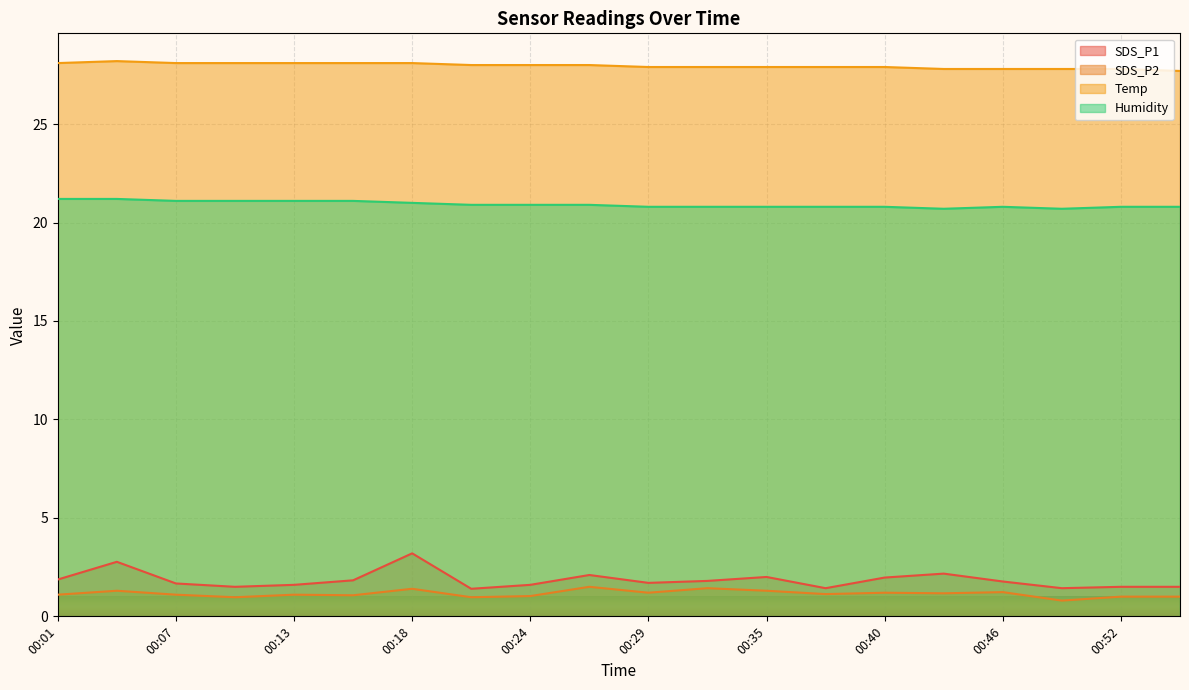

List the series in order of their peak value, highest first.

Temp, Humidity, SDS_P1, SDS_P2